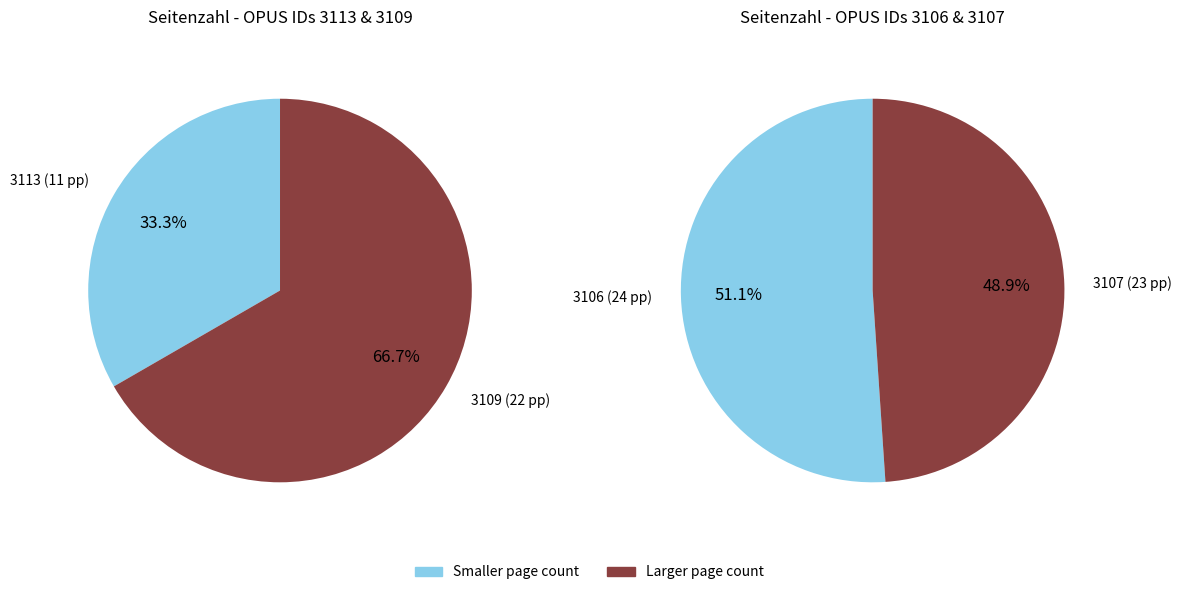

How many slices are in this pie chart?

4